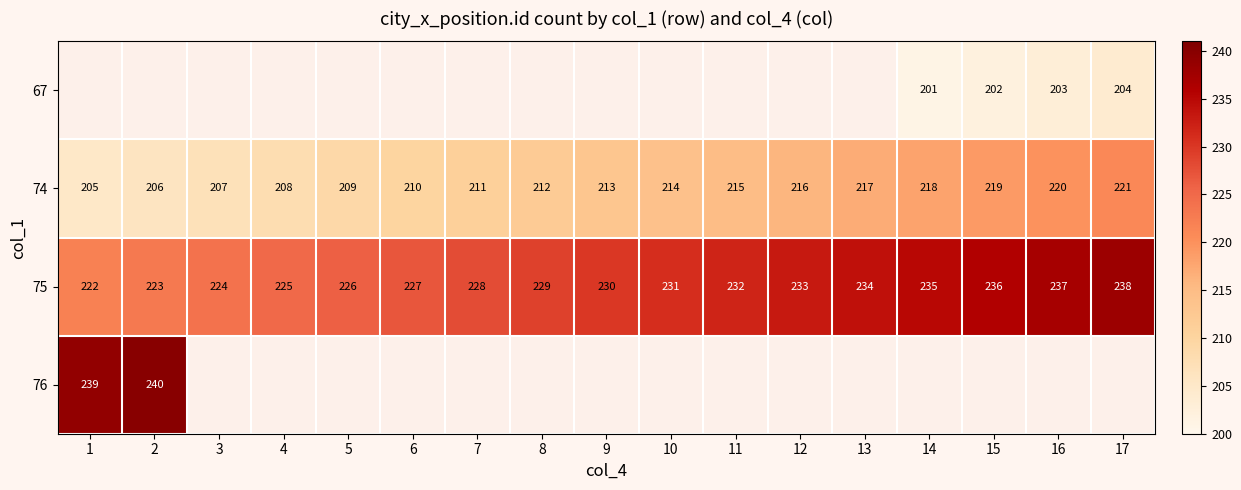

The 76 series shows 135.0 at 1. True or false?

False